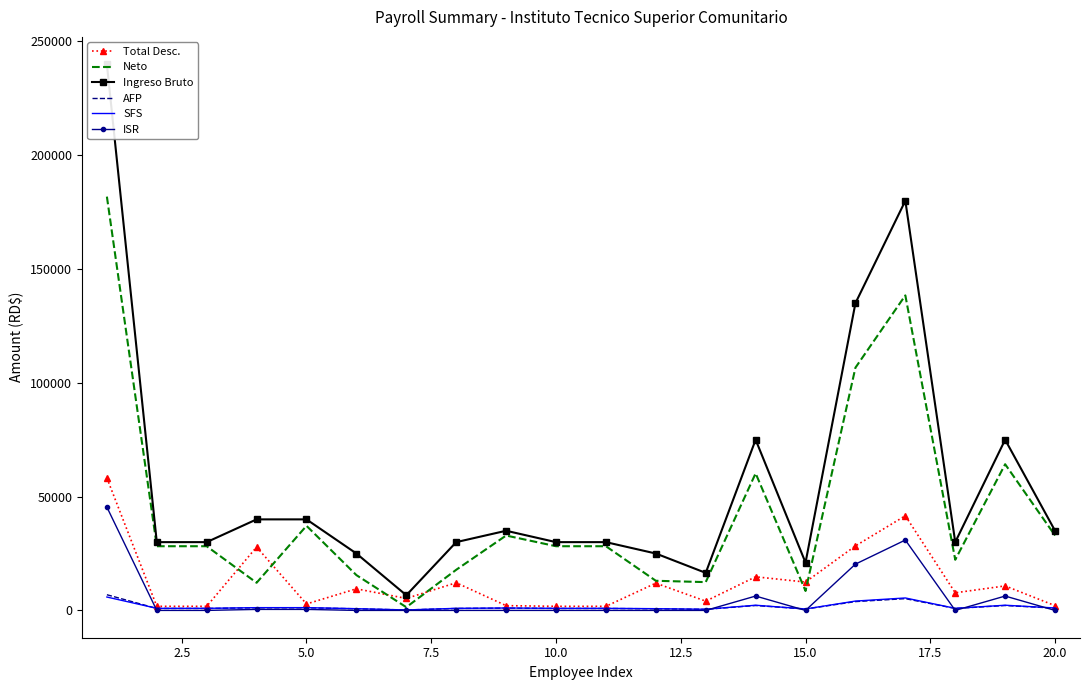

What is the highest value of the Total Desc. series?

58186.2